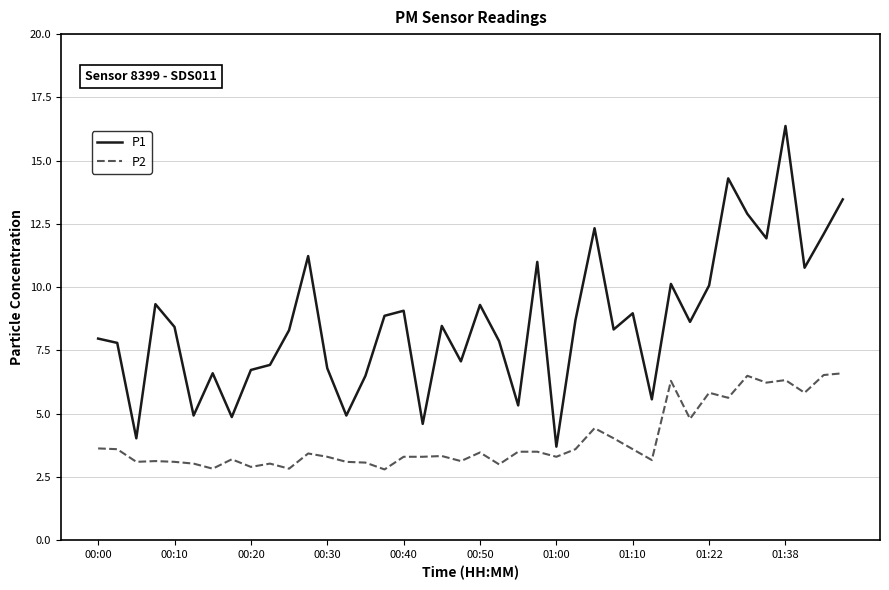

At how many categories does at least one series exceed 14?

2